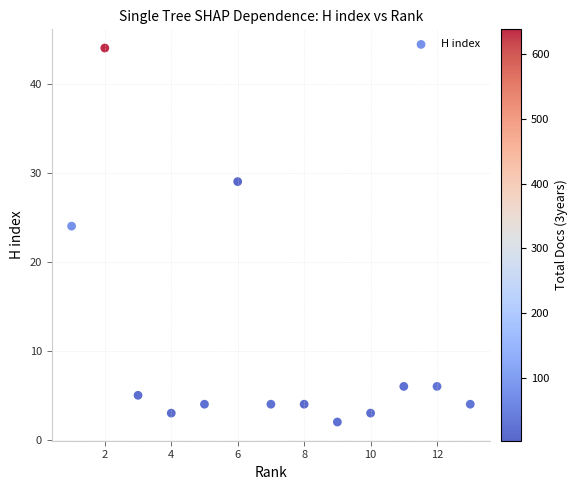

What Y value in the scatter plot is closest to 23?

24